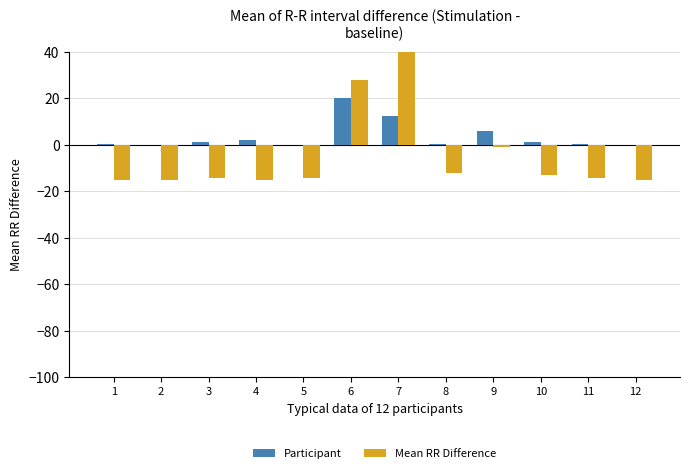

What is the difference between the maximum and minimum values in the Mean RR Difference series?

65.0